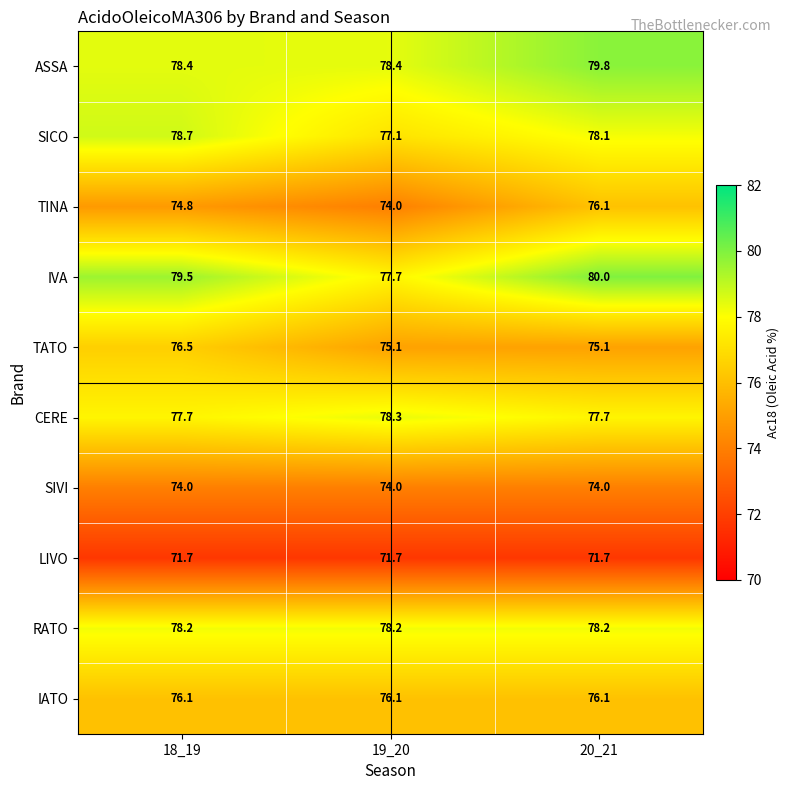

At which label is SICO closest to 77?

19_20